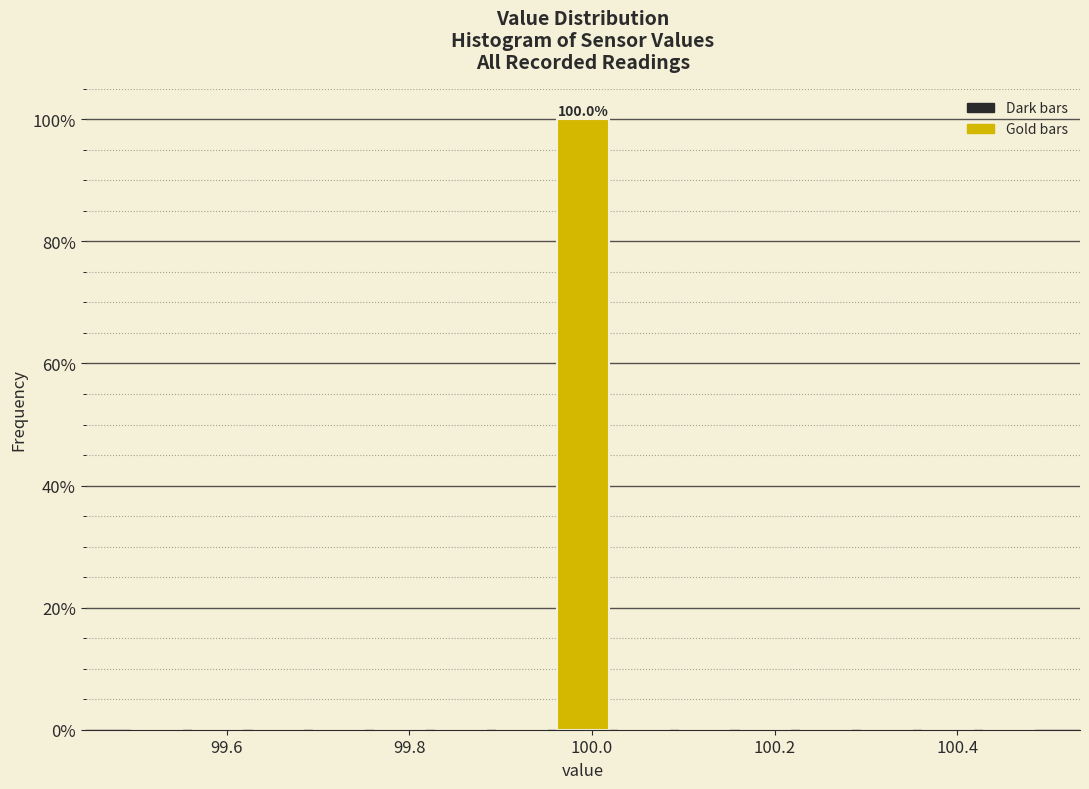

Read against the x-axis, roughly where is the centre of the tallest bar?

100.00